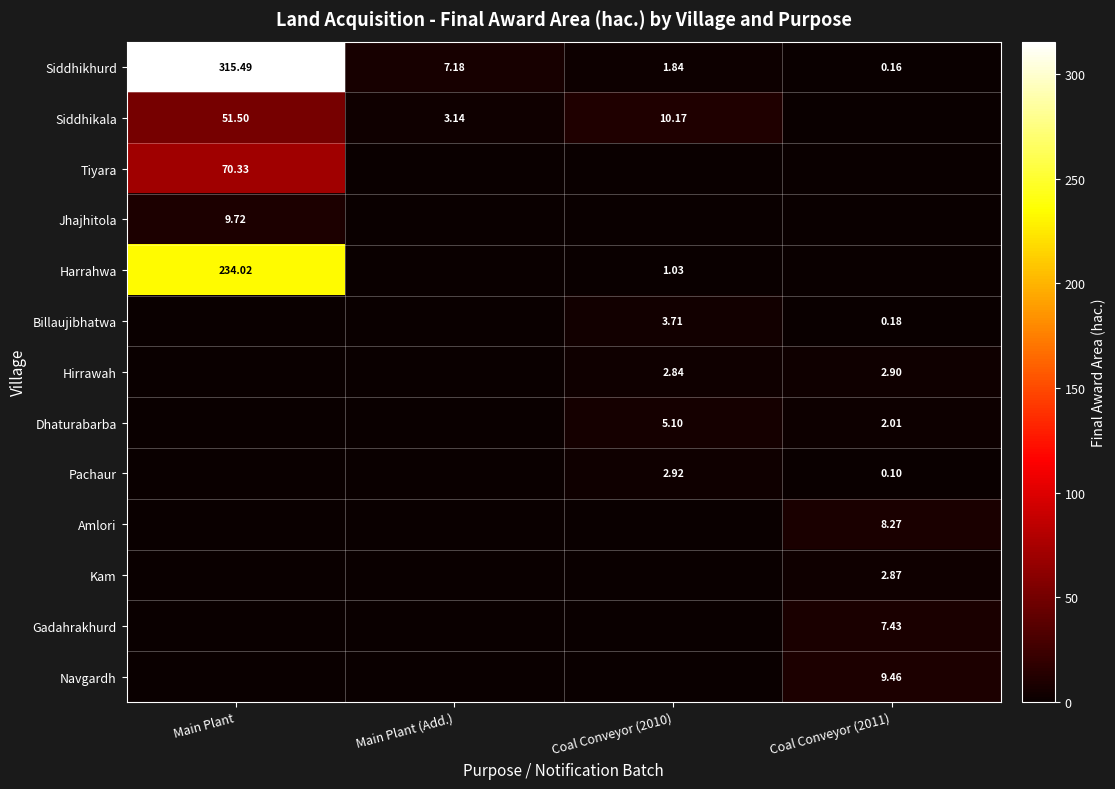

What is the difference between the maximum and minimum values in the Amlori series?

8.3